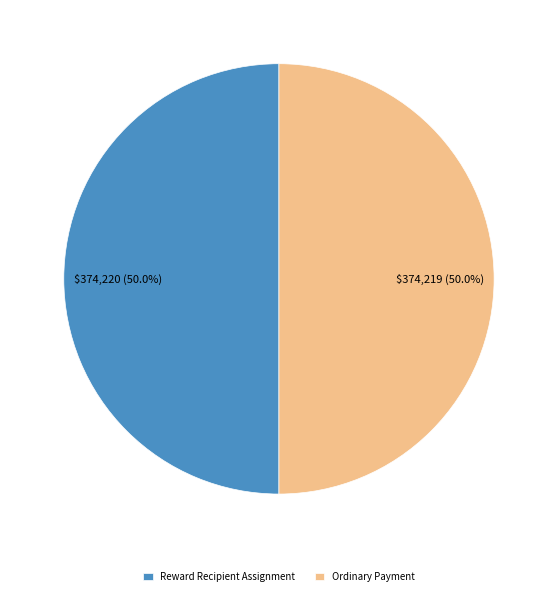

Approximately how many times larger is the value at Ordinary Payment compared to Reward Recipient Assignment?

1.0